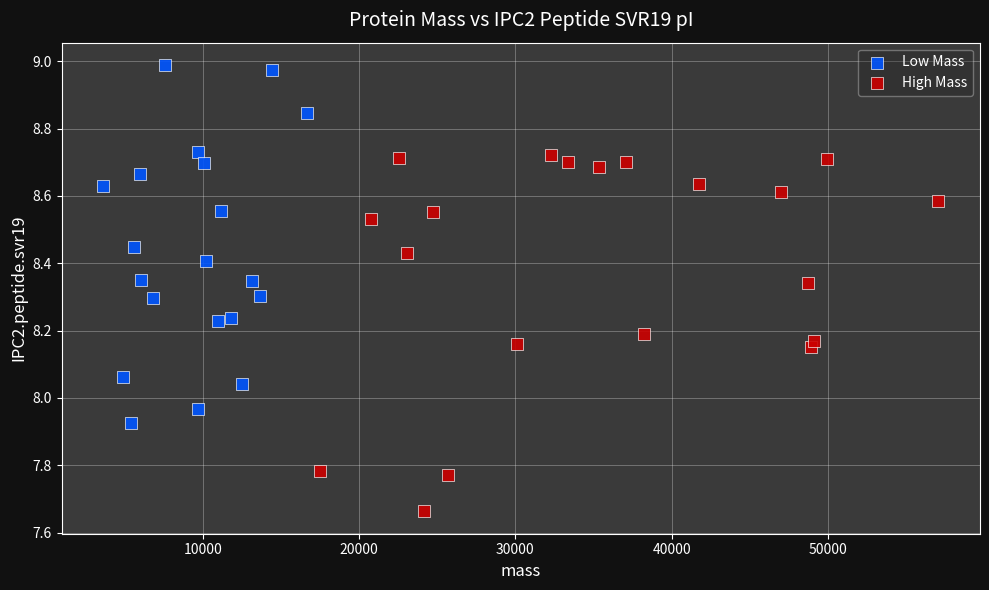

What are all the series names shown in the legend?

Low Mass, High Mass